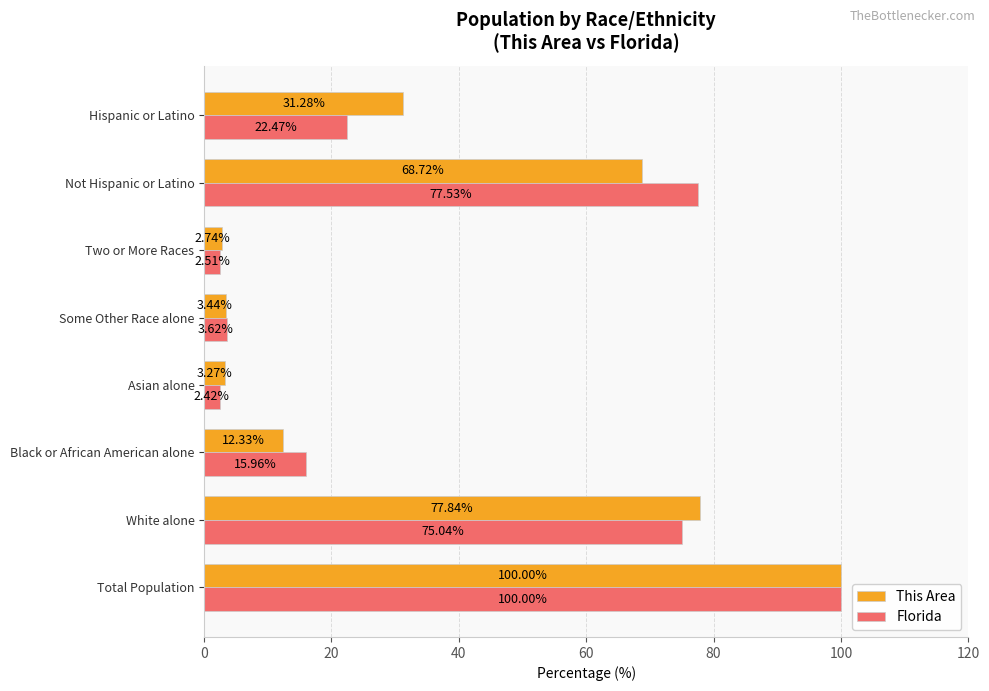

Rank the series at White alone from lowest to highest value.

Florida, This Area